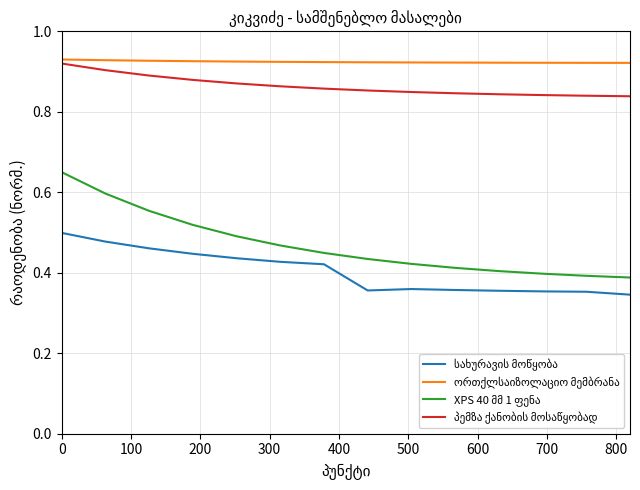

Does the chart display data point markers on the line(s)?

No